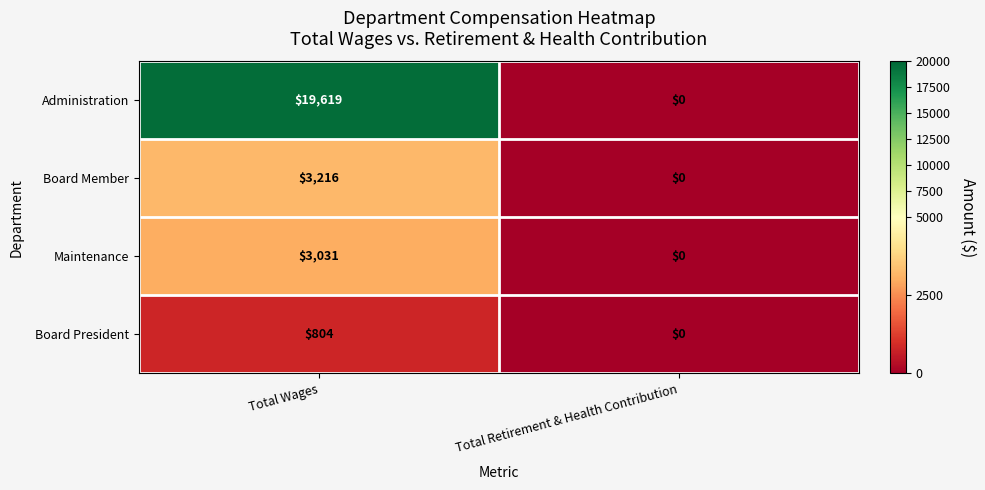

Rank the series at Total Wages from highest to lowest value.

Administration, Board Member, Maintenance, Board President